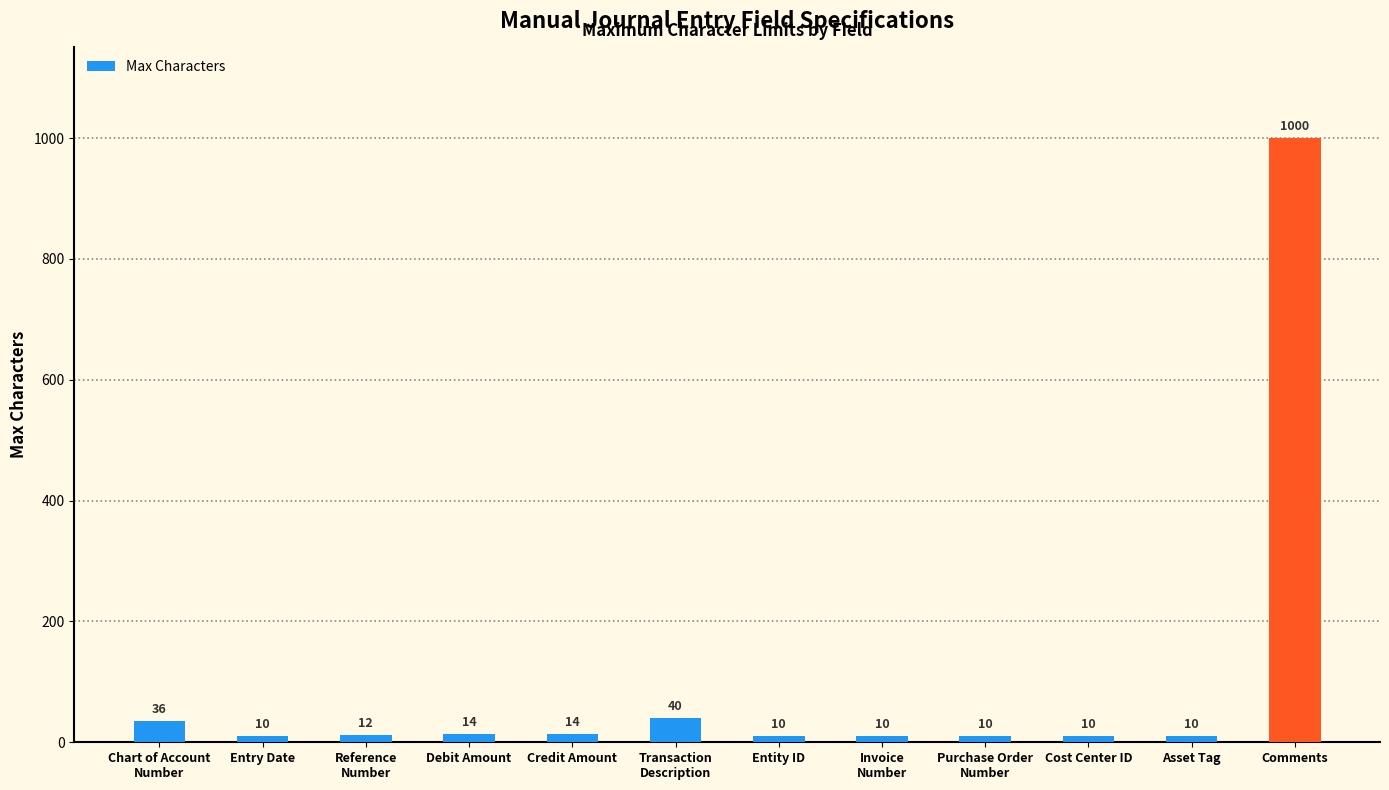

How many bars are there in total?

12